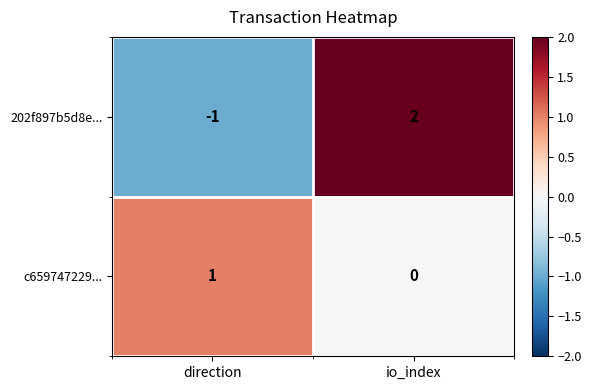

Reading right to left, what are all the values shown in this chart?

202f897b5d8e...: io_index=2	direction=-1
c659747229...: io_index=0	direction=1